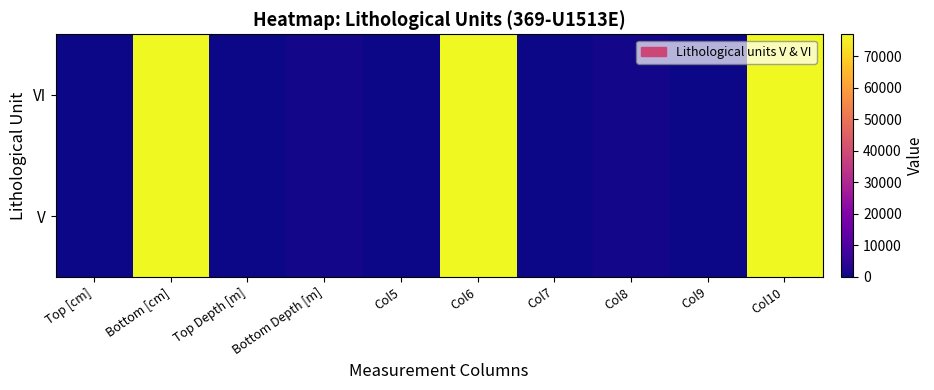

At which category is the sum across all series the highest?

Bottom [cm]